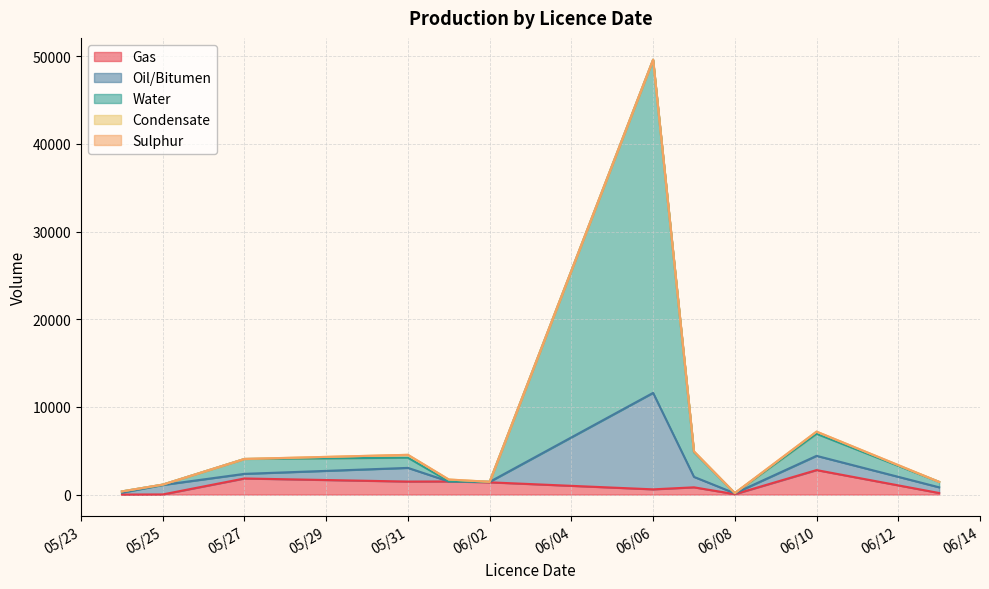

What is the sum of all Gas values?

10706